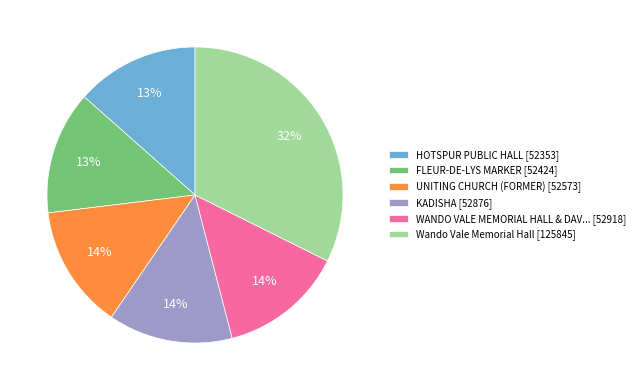

Is there any slice that represents more than half of the pie?

No